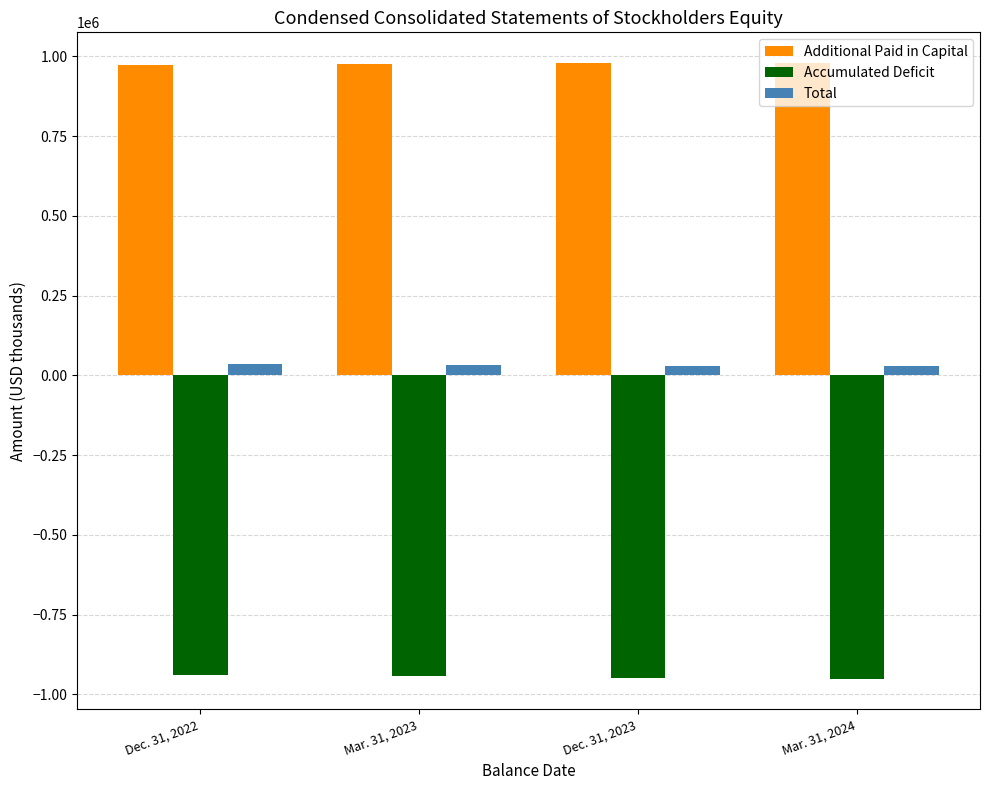

What is the label of the 1st bar from the right?

Mar. 31, 2024